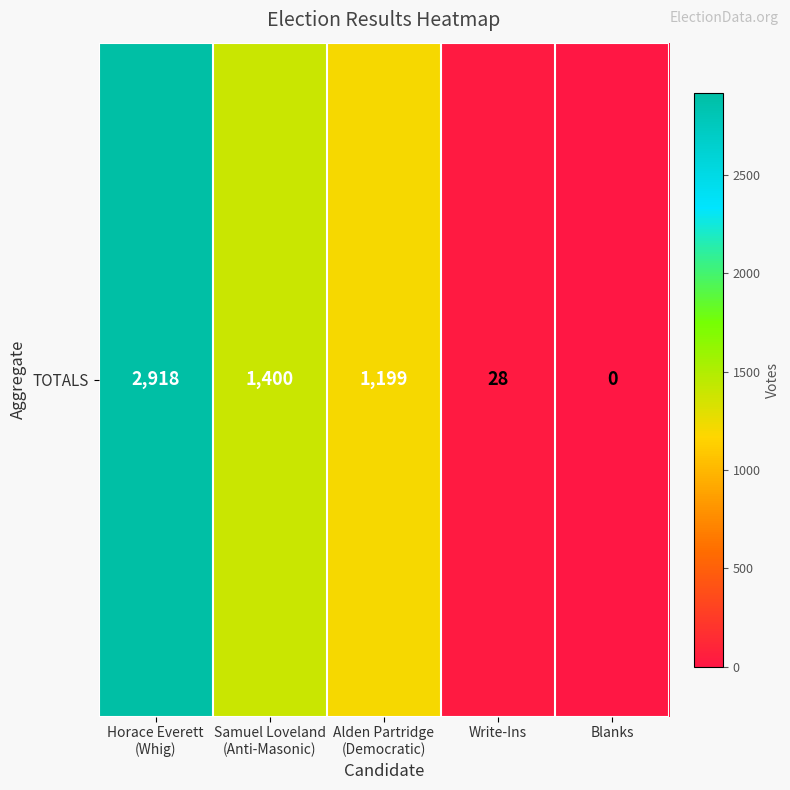

True or false: the data shows 1973 at Samuel Loveland
(Anti-Masonic).

False